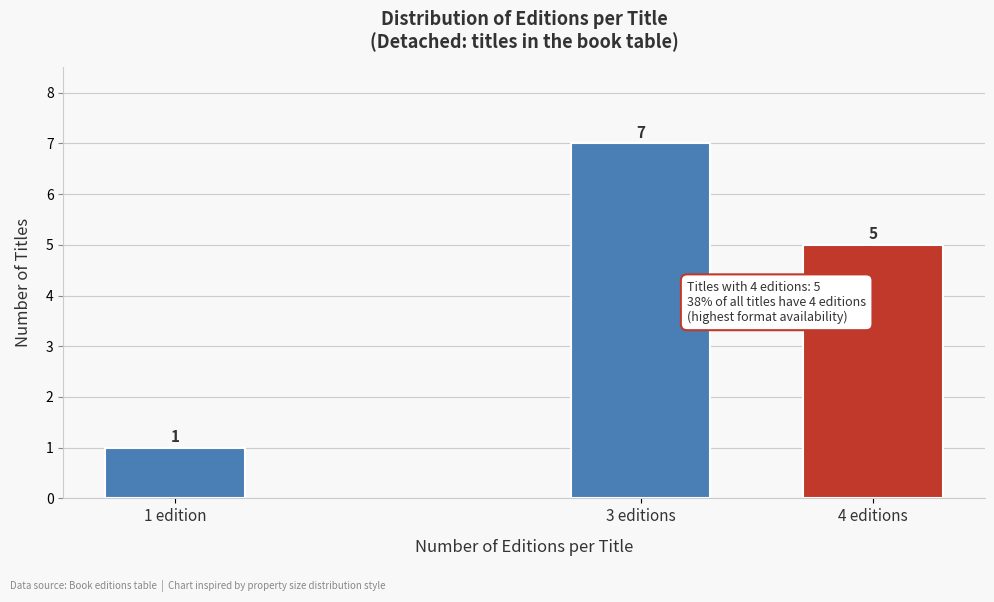

Reading right to left, transcribe all the data shown in this chart.

4 editions=5	3 editions=7	1 edition=1